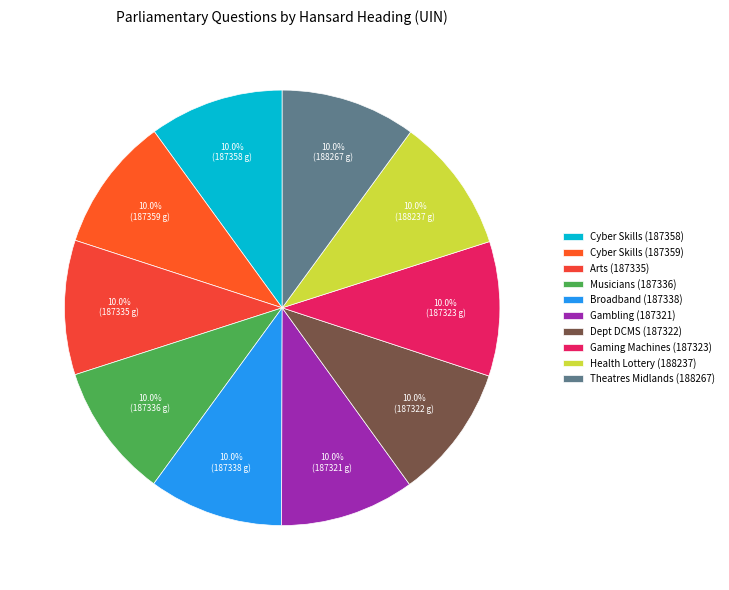

Count the number of slices in the pie.

10